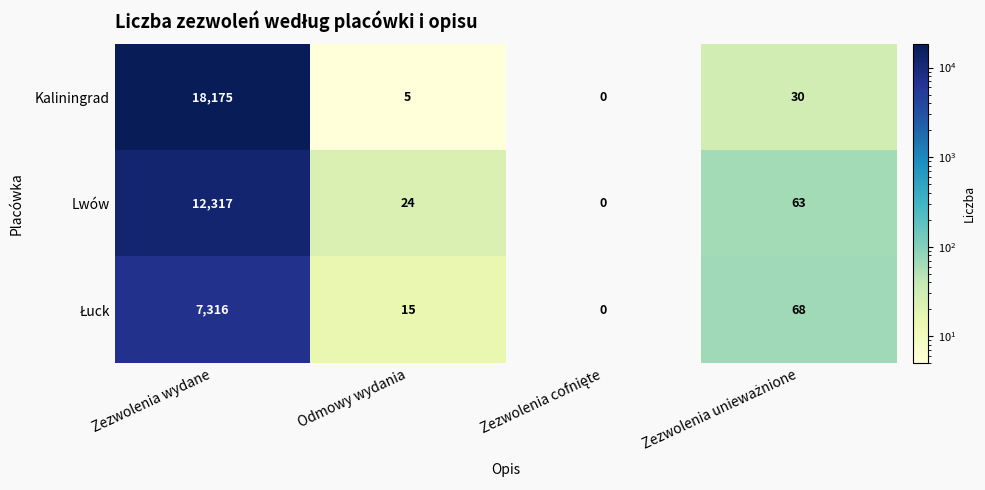

What is the difference between the highest and lowest values at Zezwolenia wydane?

10859